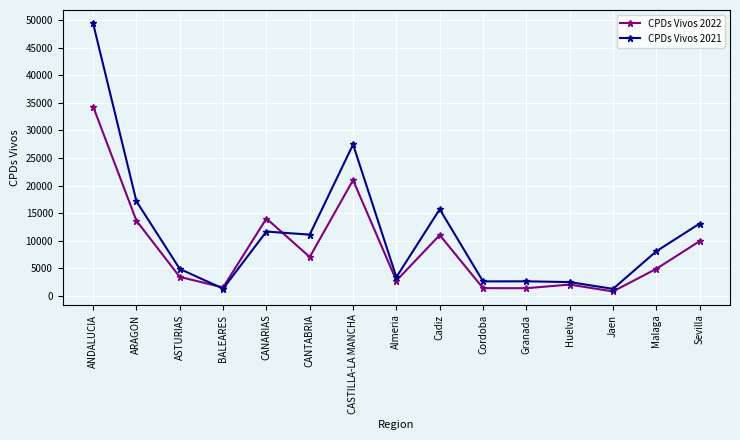

Which category has the highest value in the CPDs Vivos 2021 series?

ANDALUCIA